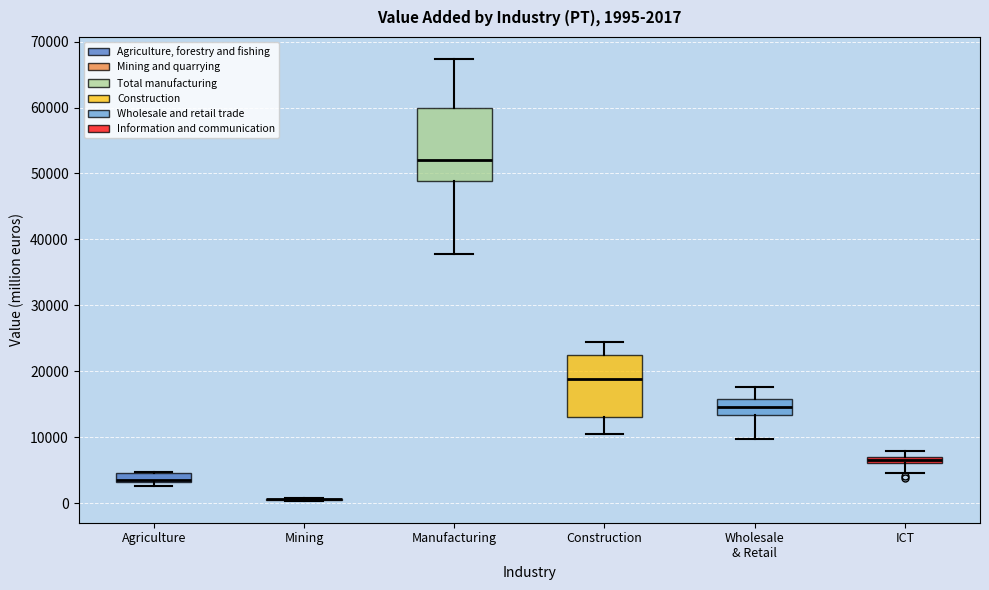

Which box is the tallest, from its lower edge to its upper edge?

Manufacturing